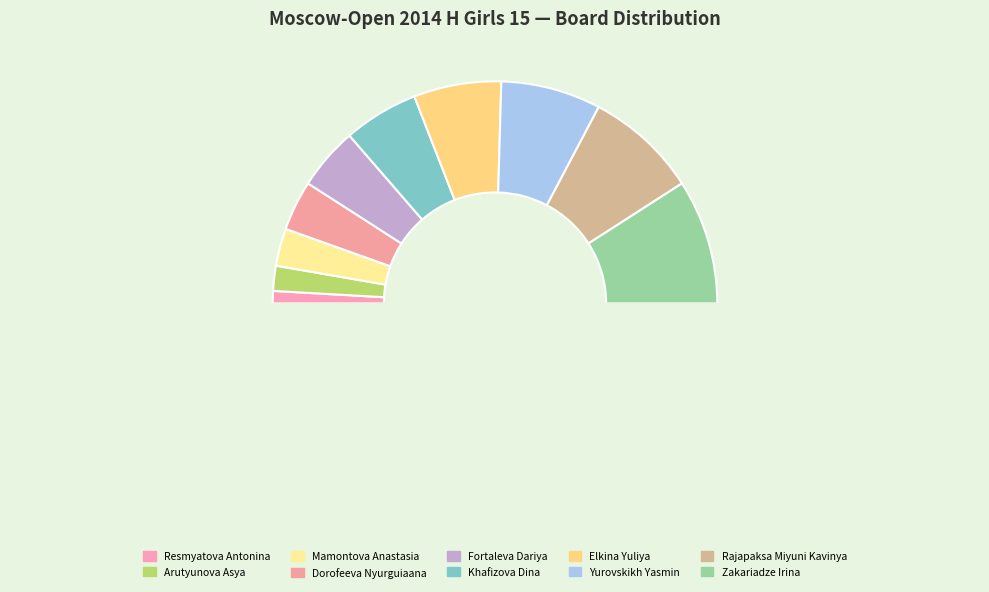

Does any single category account for the majority?

No